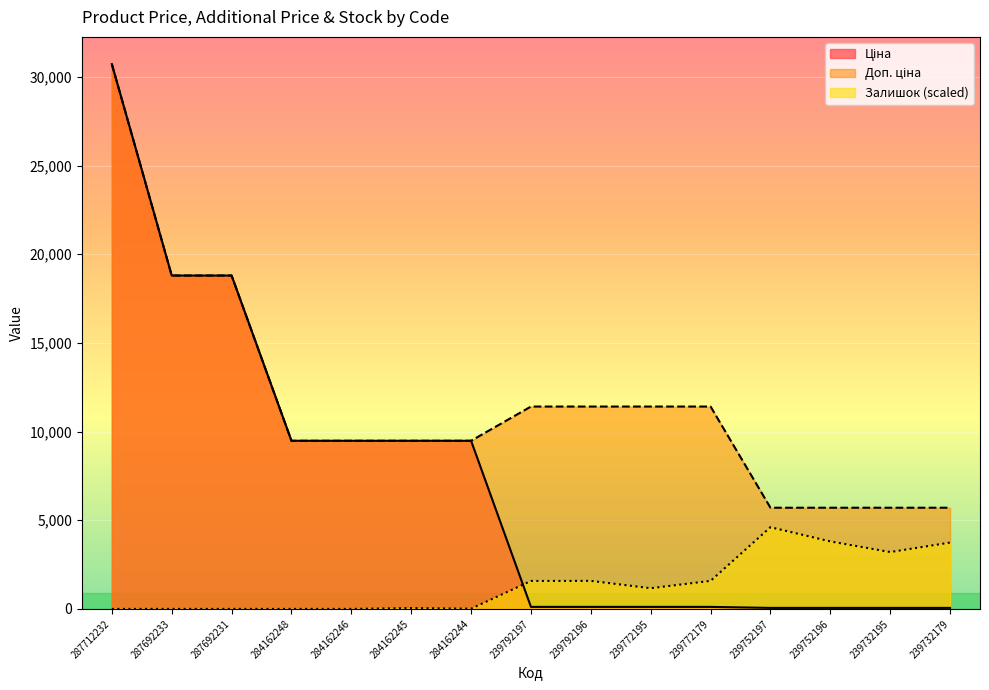

Where is Залишок nearest to the value 2303?

239792196